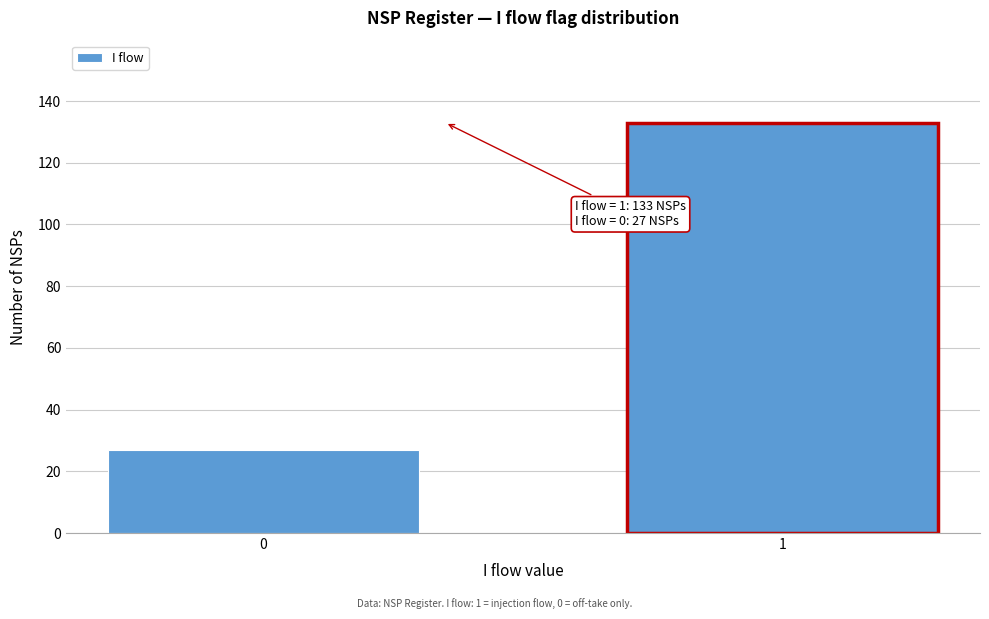

Reading left to right, extract all data points from this chart.

0=27	1=133